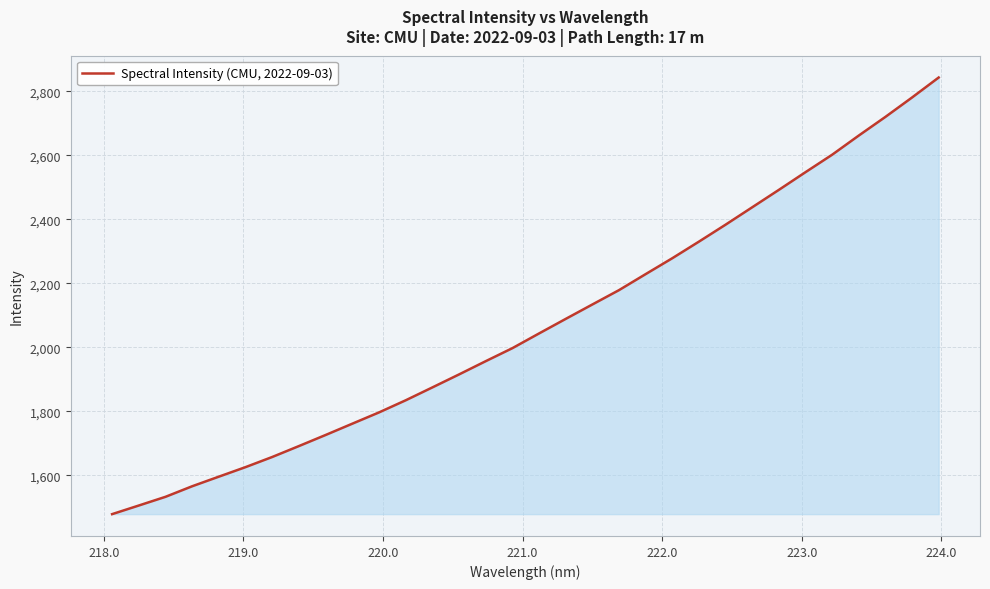

What is the difference between the maximum and minimum values?

1365.2